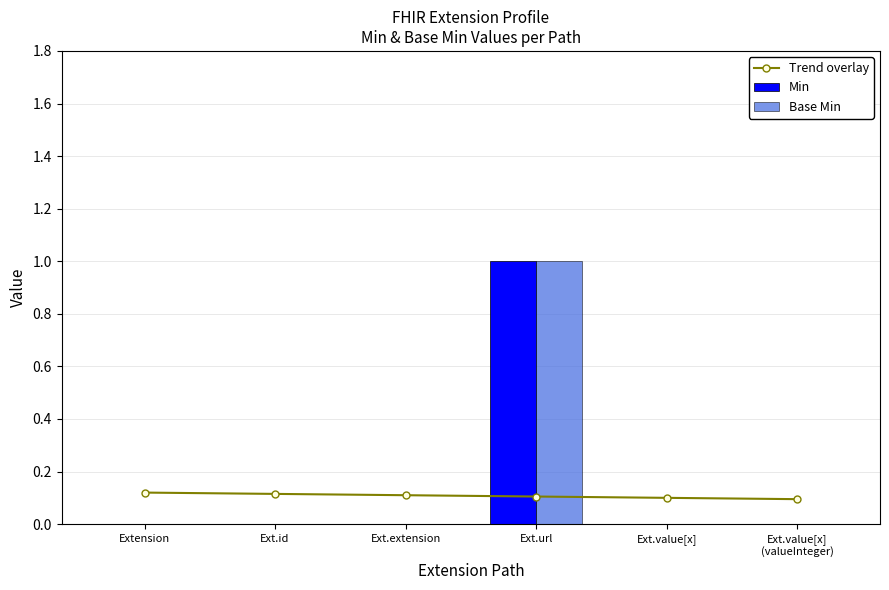

What is the maximum value shown in the chart?

1.0